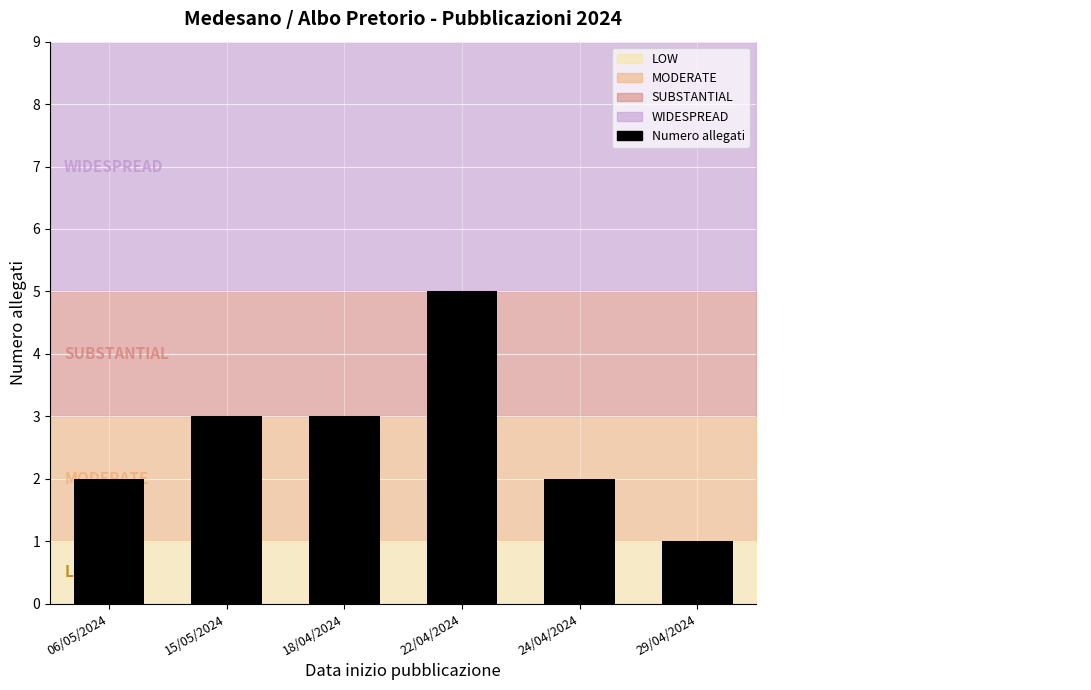

What is the approximate value at 24/04/2024?

2